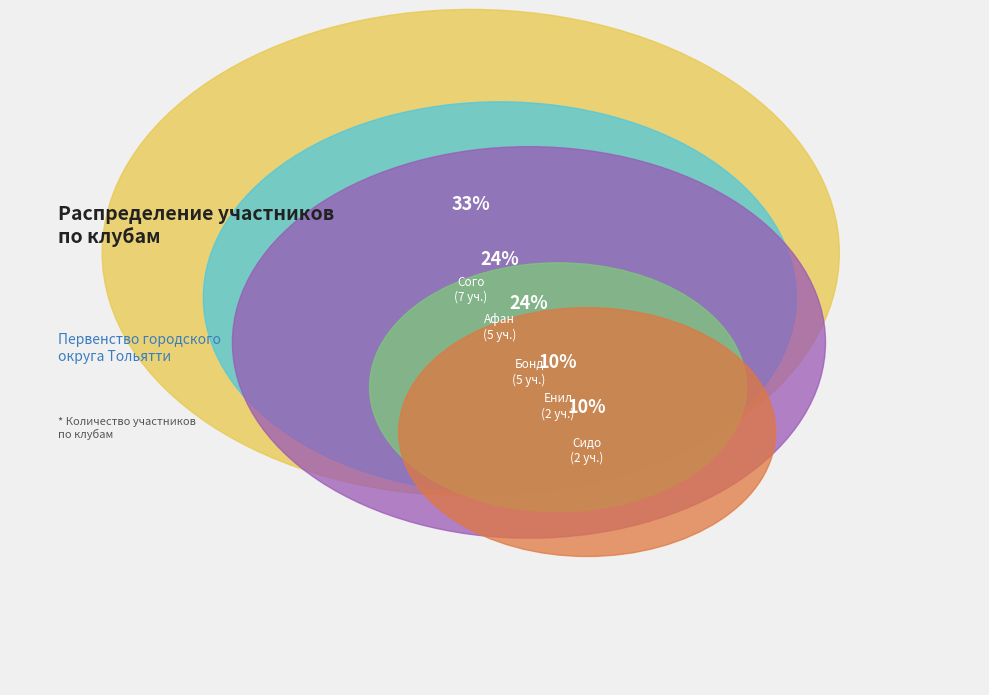

What is the largest slice in the pie chart?

Сого